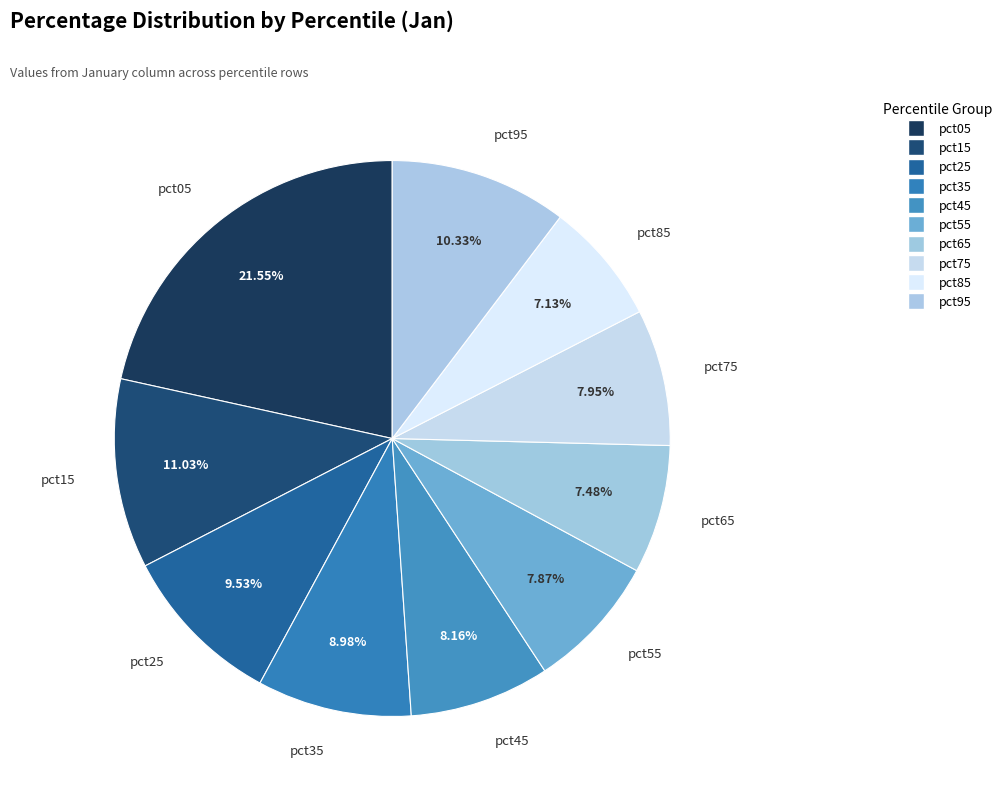

To the nearest percent, what portion does pct85 represent?

7%